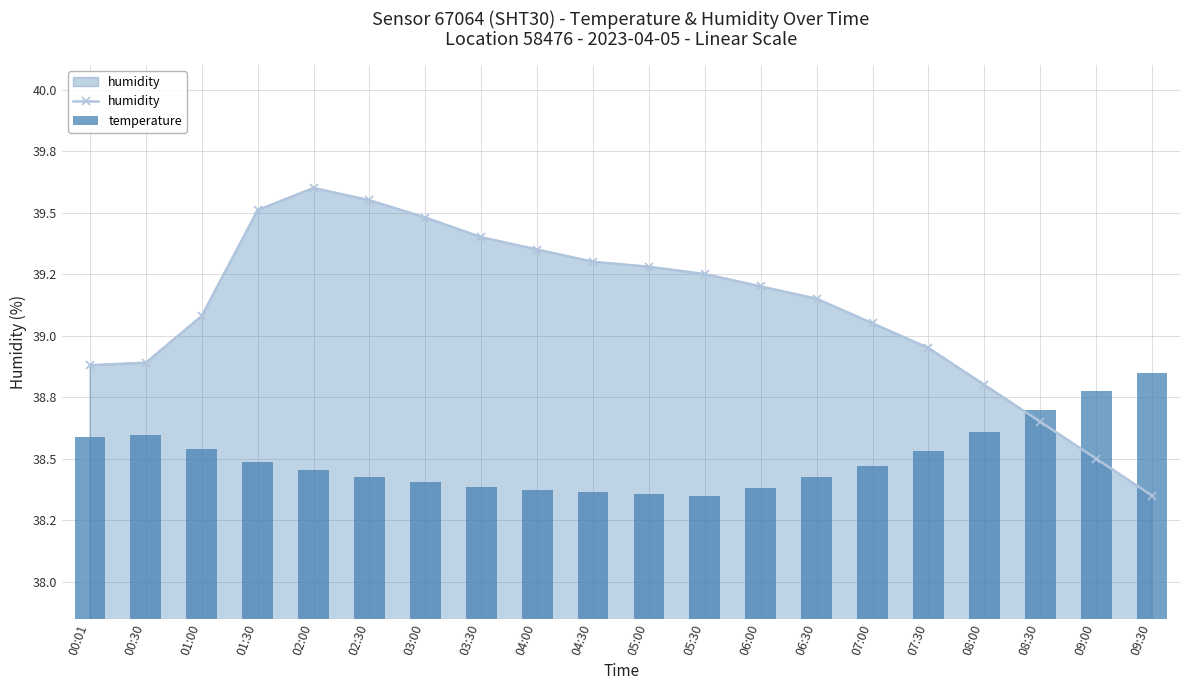

At which label is humidity closest to 38?

09:30